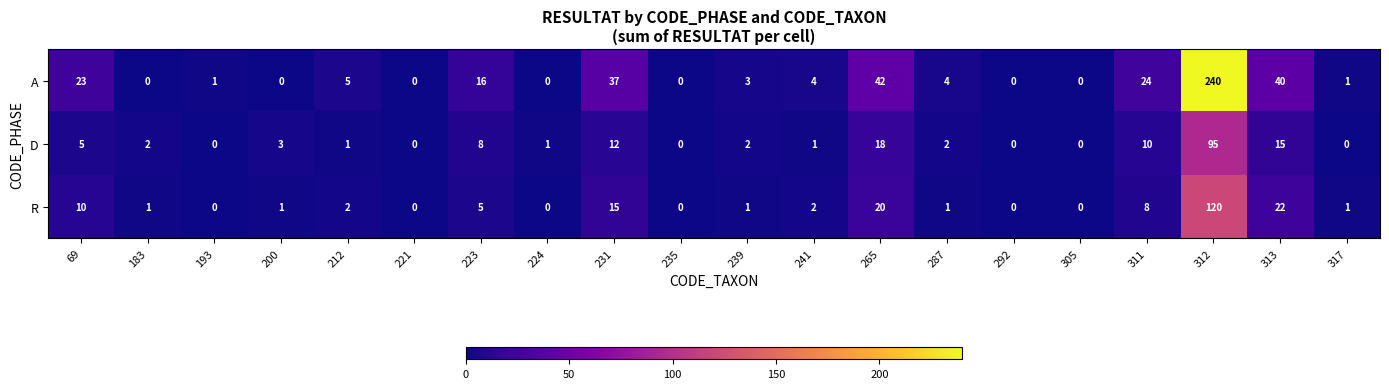

How many values in the D series are below 2?

9